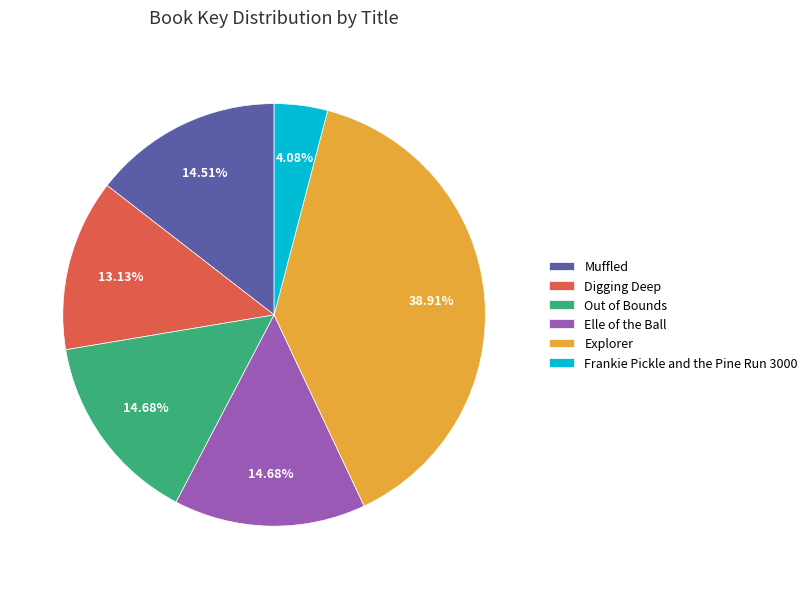

Do Explorer and Digging Deep together represent more than half of the pie?

Yes